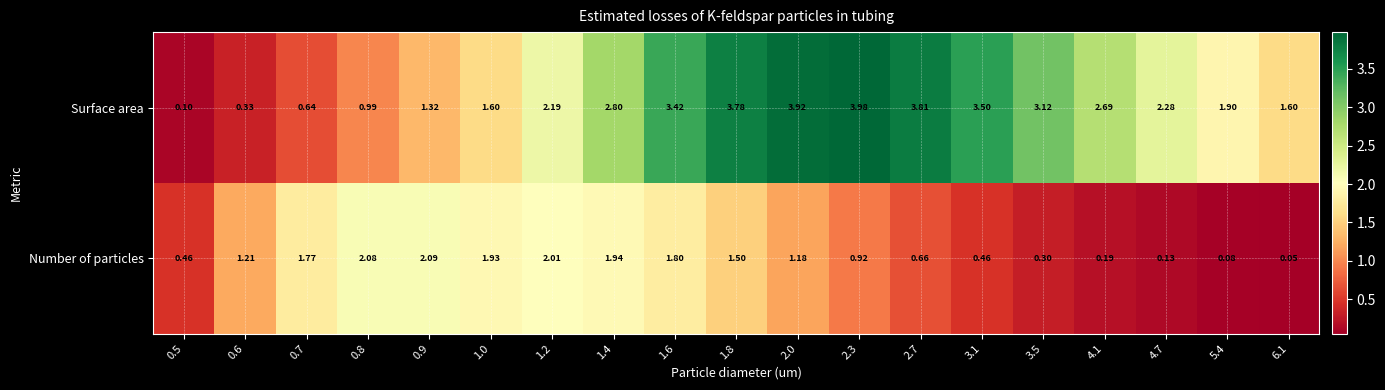

Rank the series by their average value, from lowest to highest.

Number of particles, Surface area